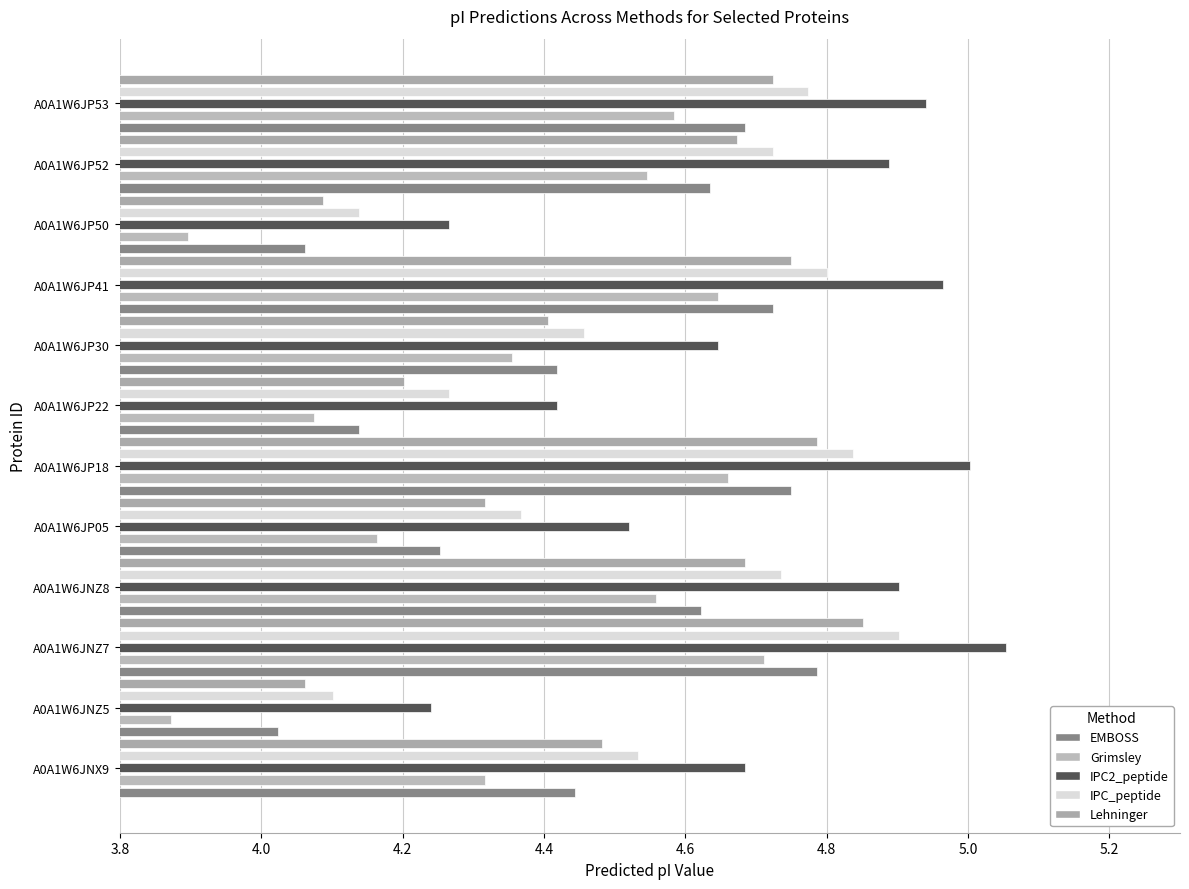

At which category does the chart reach its minimum across all series?

A0A1W6JNZ5